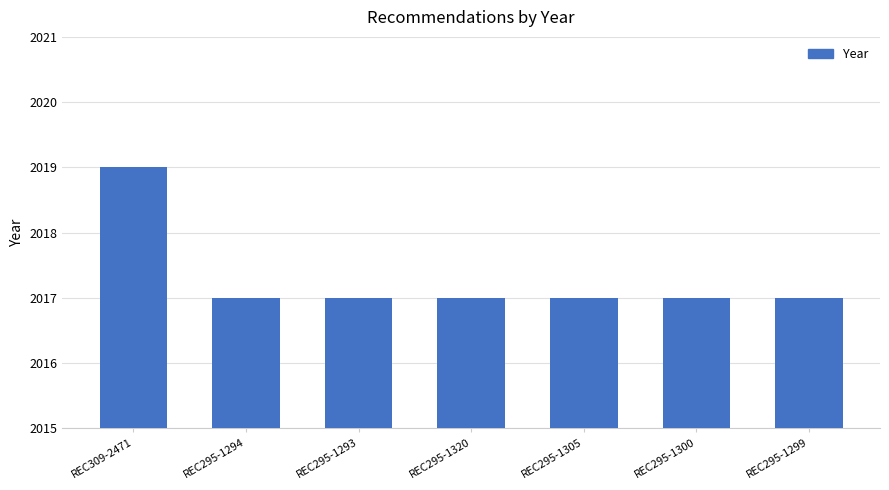

Which label corresponds to the largest value in the chart?

REC309-2471